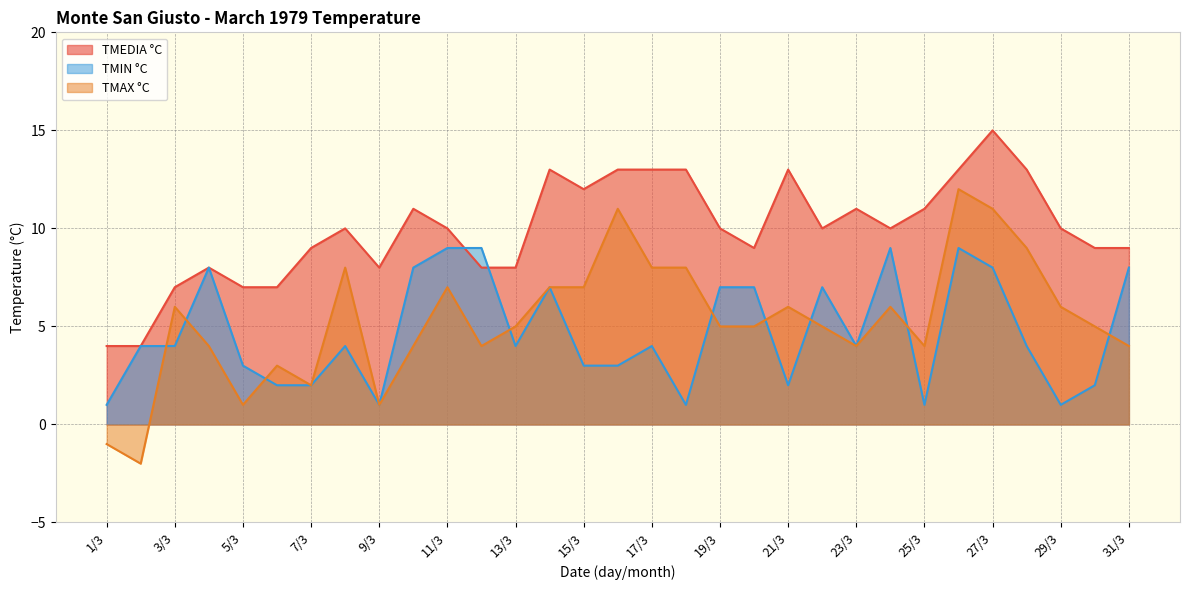

Does the chart have visible grid lines?

Yes